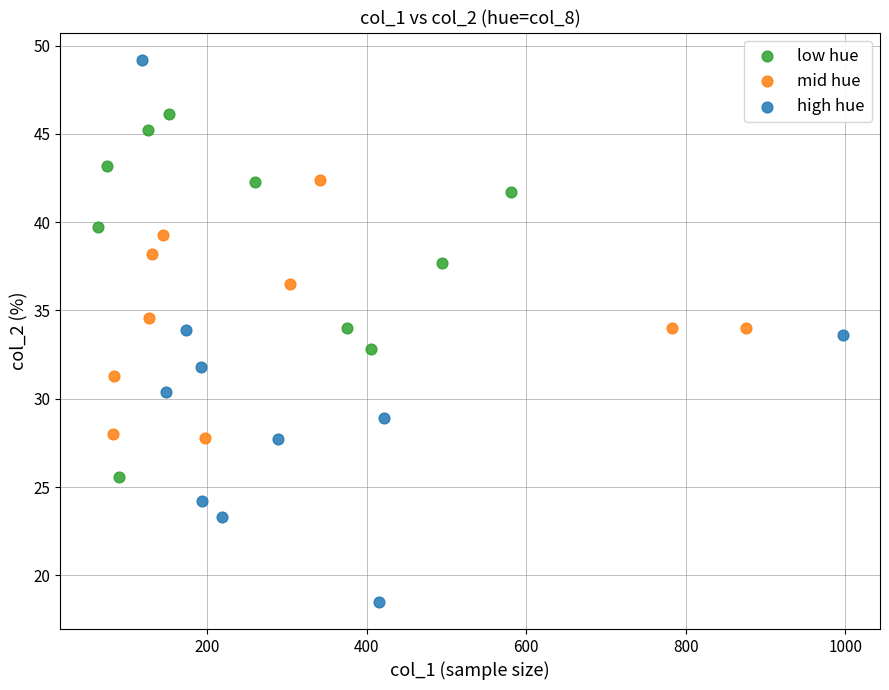

Which series reaches the minimum Y coordinate?

high hue